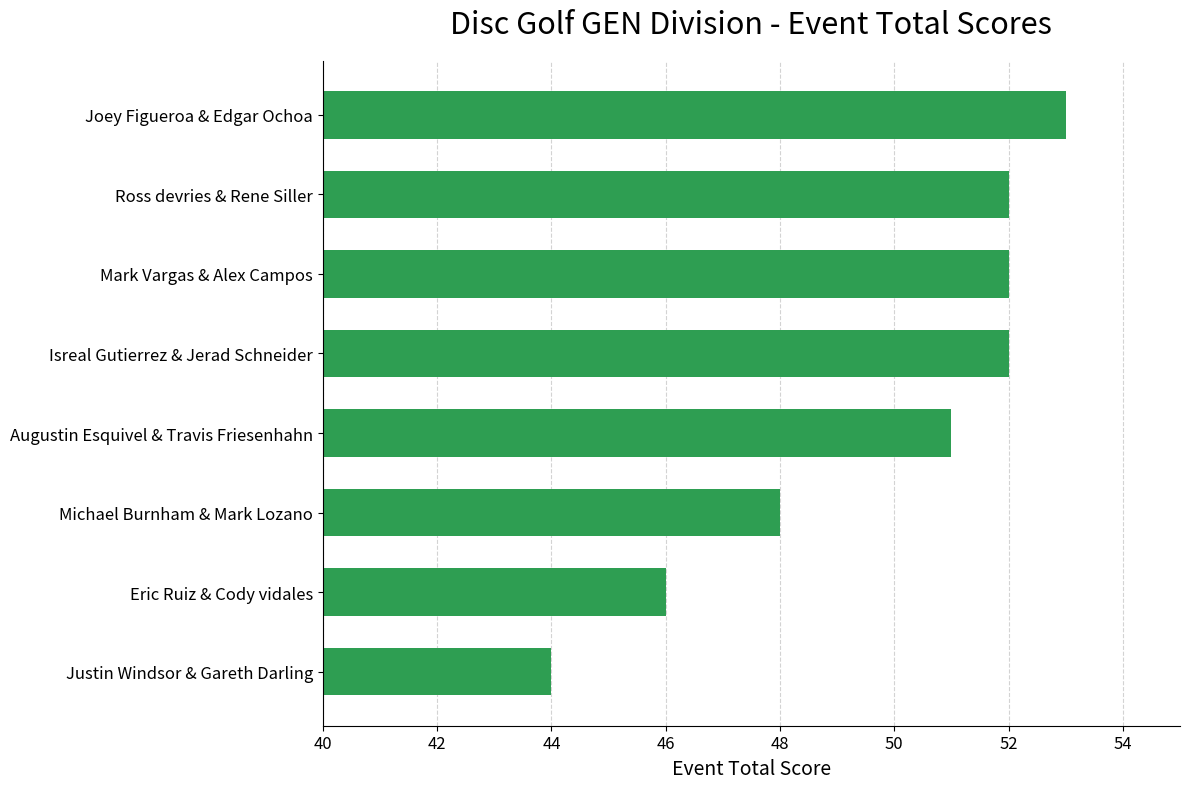

How many data points does each series have?

8